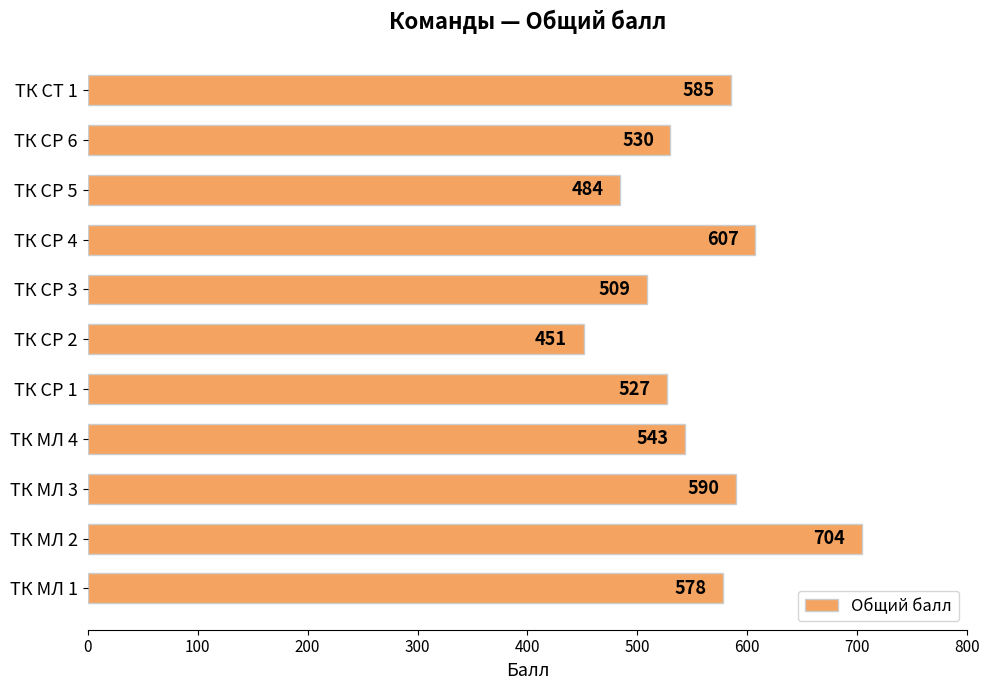

Is it true that the value at ТК СР 6 is 530?

True